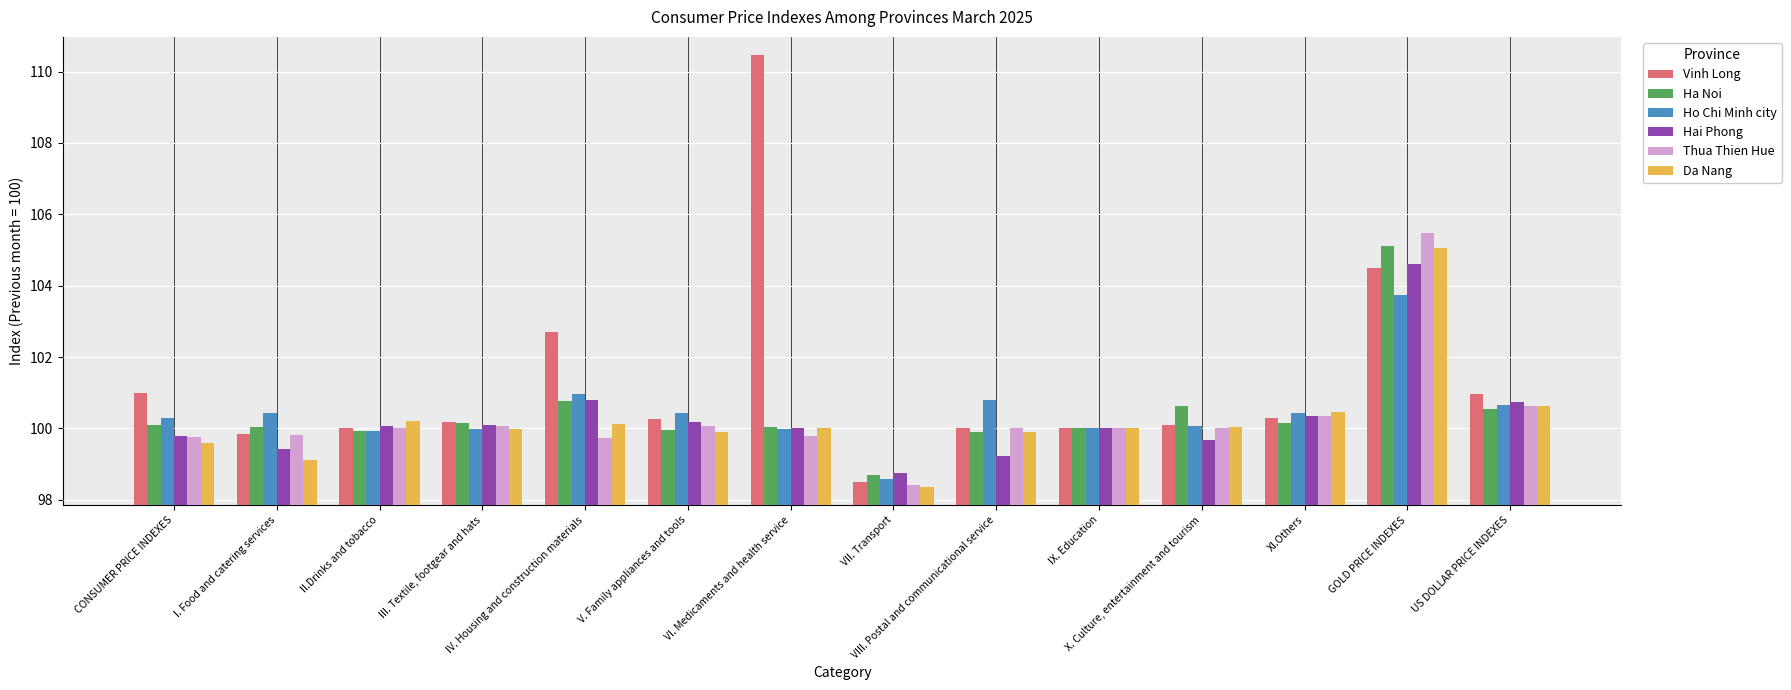

Which series has the largest total across all categories?

Vinh Long